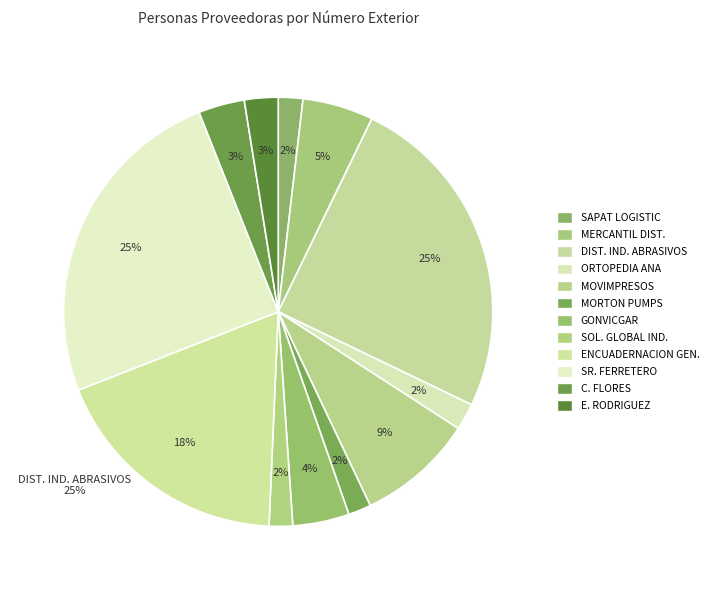

What is the change in value from MERCANTIL DISTRIBUIDORA to MORTON PUMPS?

-217